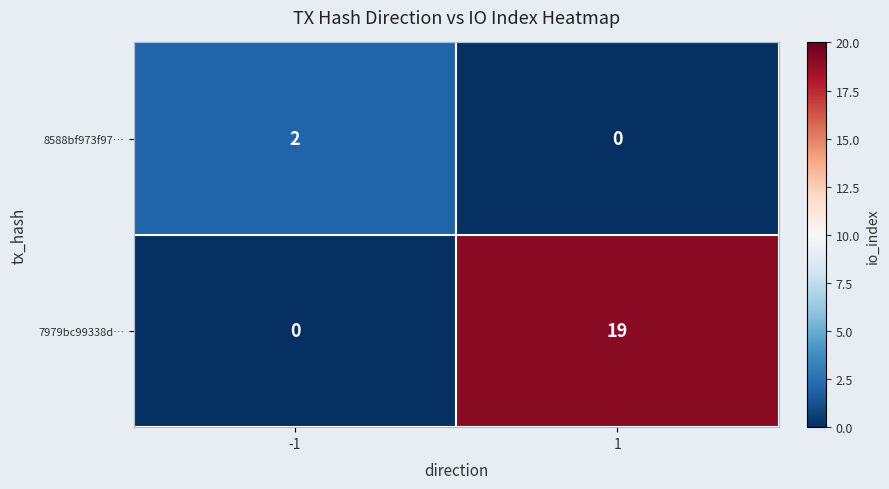

At how many categories does at least one series exceed 3?

1